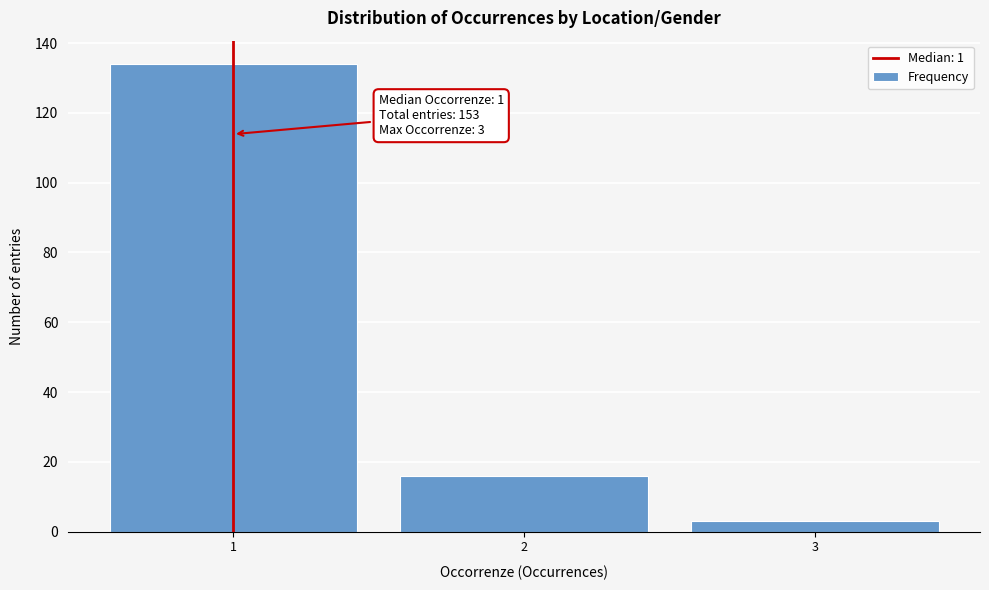

Over which range of the x-axis is the bar tallest?

0.5 to 1.5